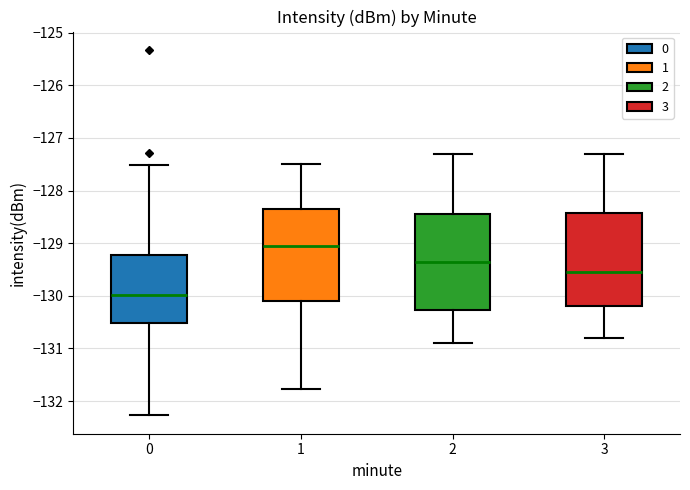

Which box has the lowest median line?

0